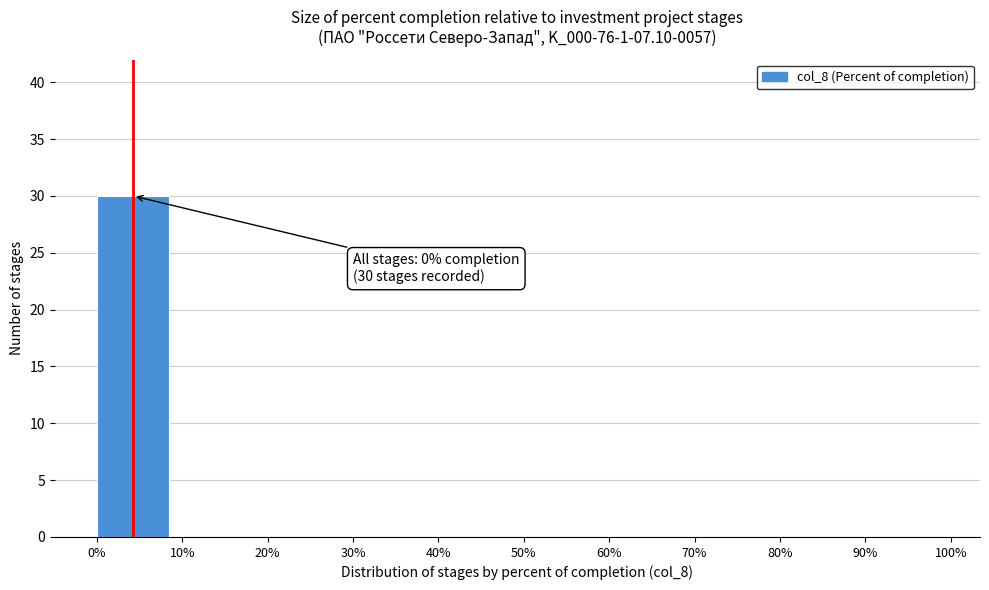

Which range on the x-axis has the tallest bar?

0% to 10%